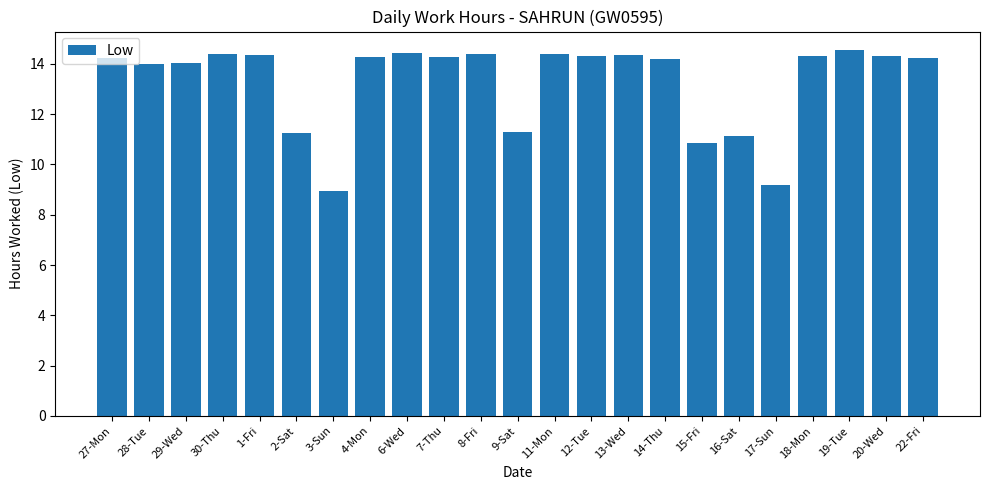

What is the difference between the maximum and second lowest values?

5.4